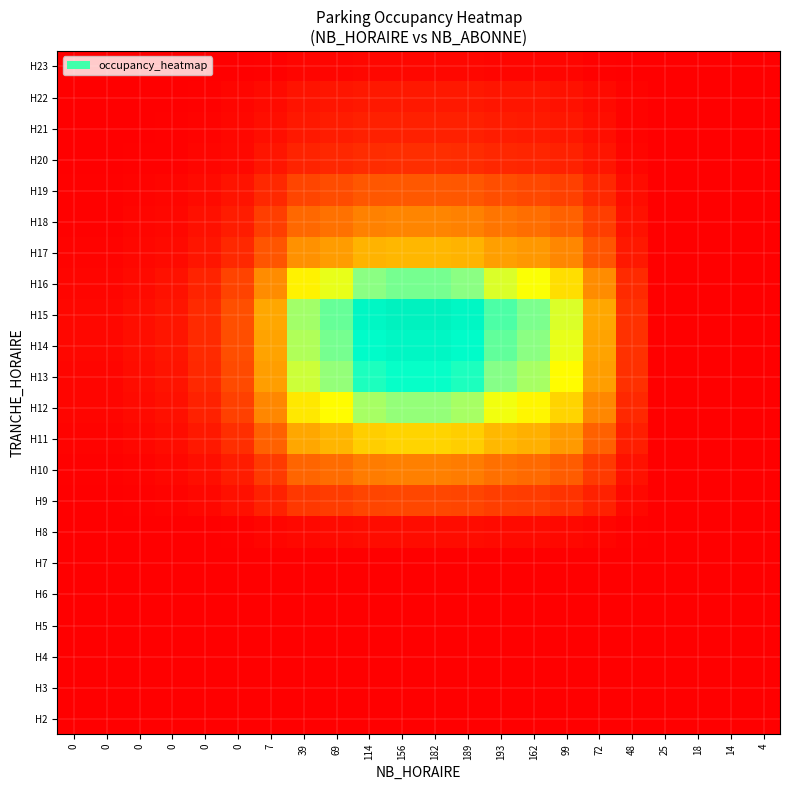

What is the maximum value shown in the chart?

0.8